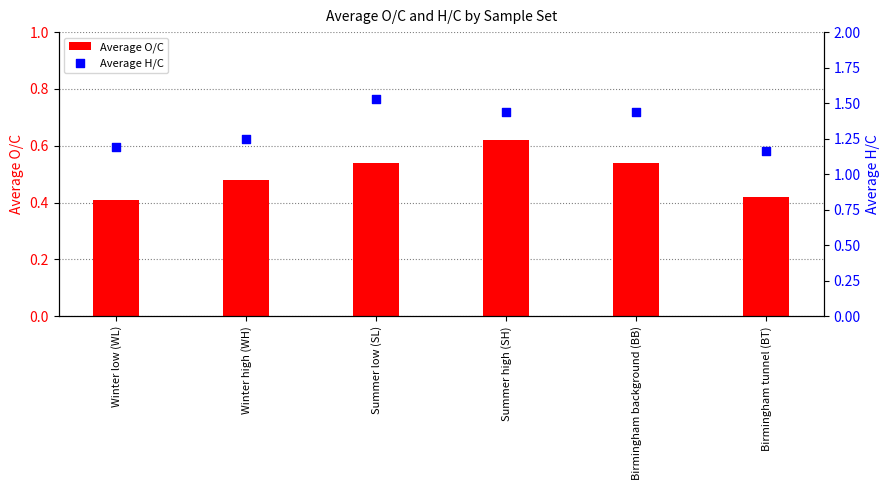

At how many categories does at least one series exceed 1?

6